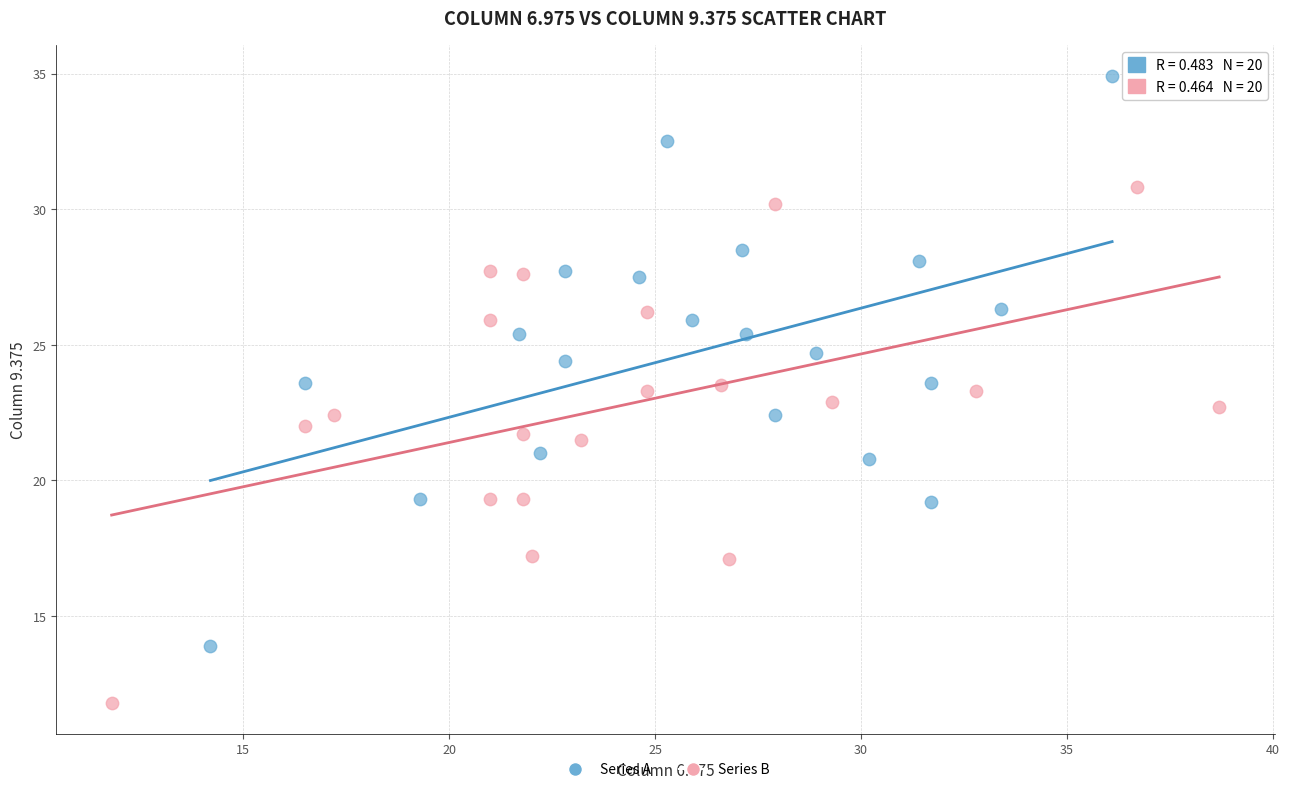

Which series has the widest spread of Y values?

Series A